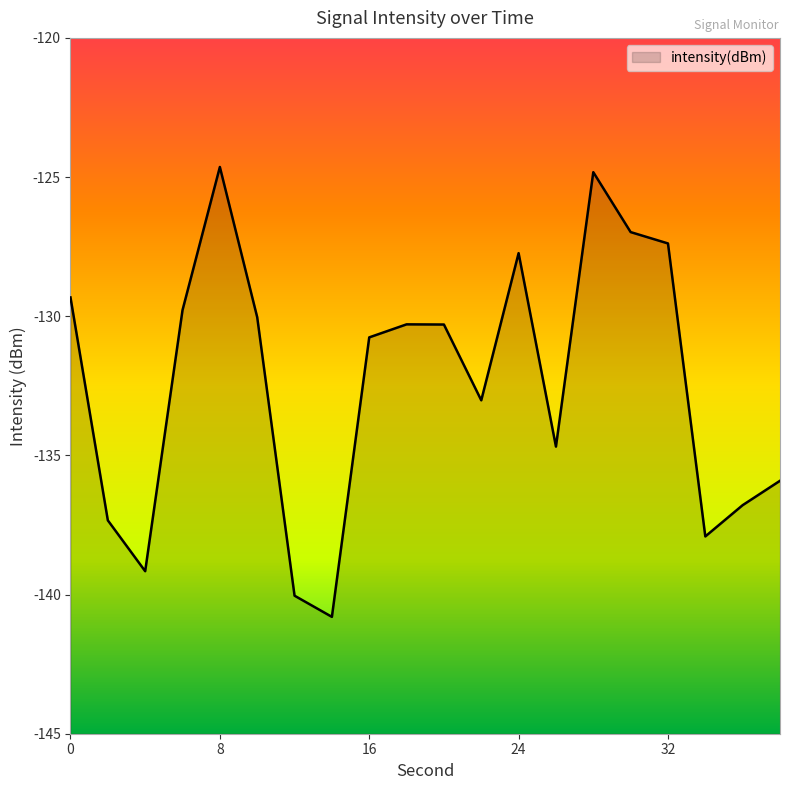

Which has a higher value, 0 or 30?

30